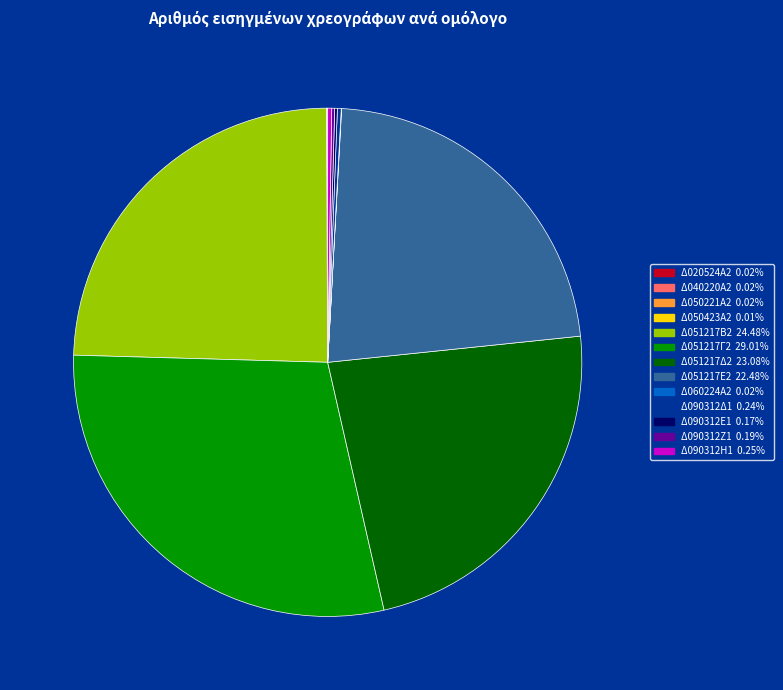

Does Δ051217Δ2 account for over 50% of the chart?

No